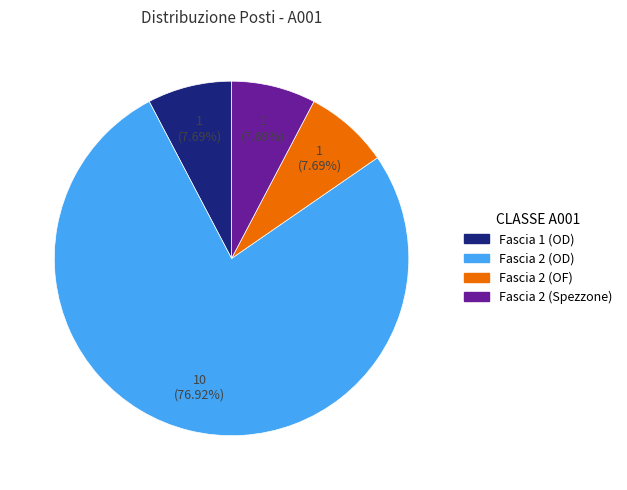

Count the number of slices in the pie.

4